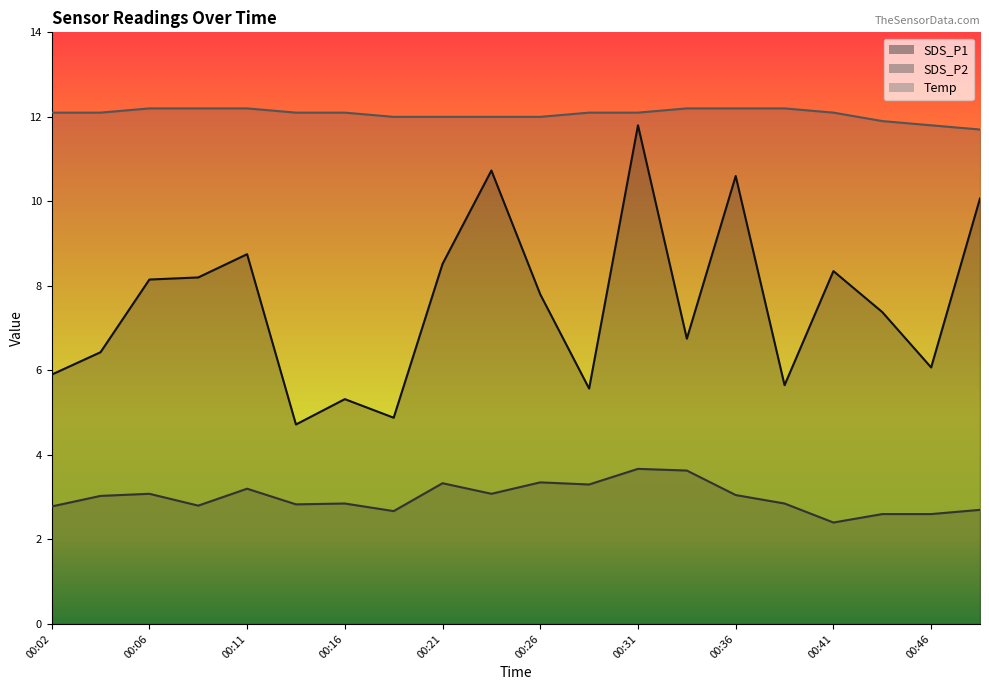

Rank the series at 00:14 from highest to lowest value.

Temp, SDS_P1, SDS_P2